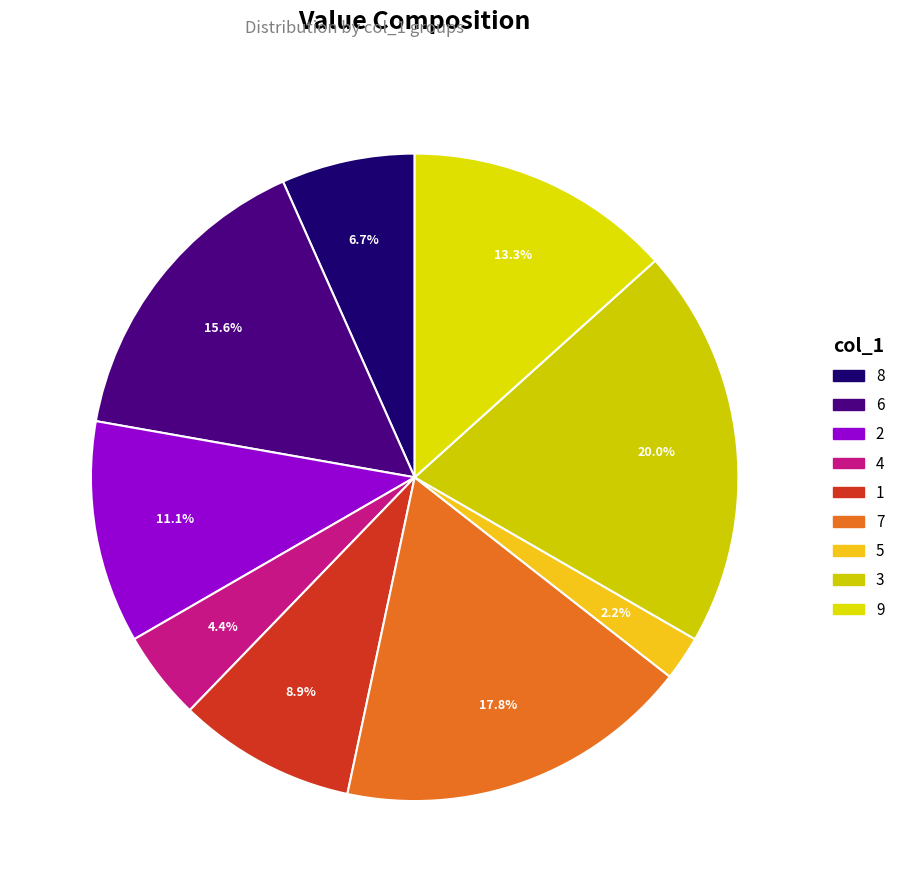

What is the largest slice in the pie chart?

3